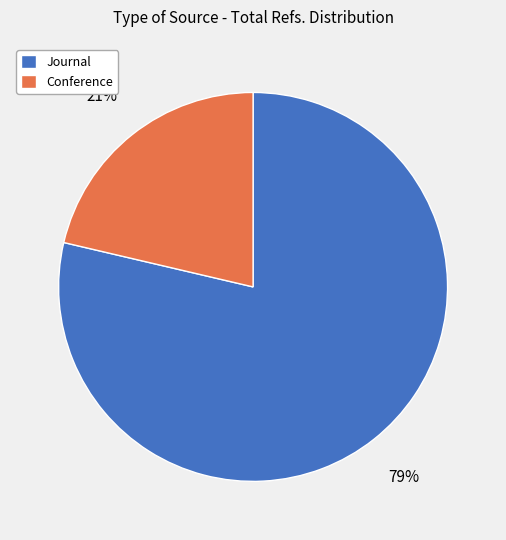

Count the number of slices in the pie.

2